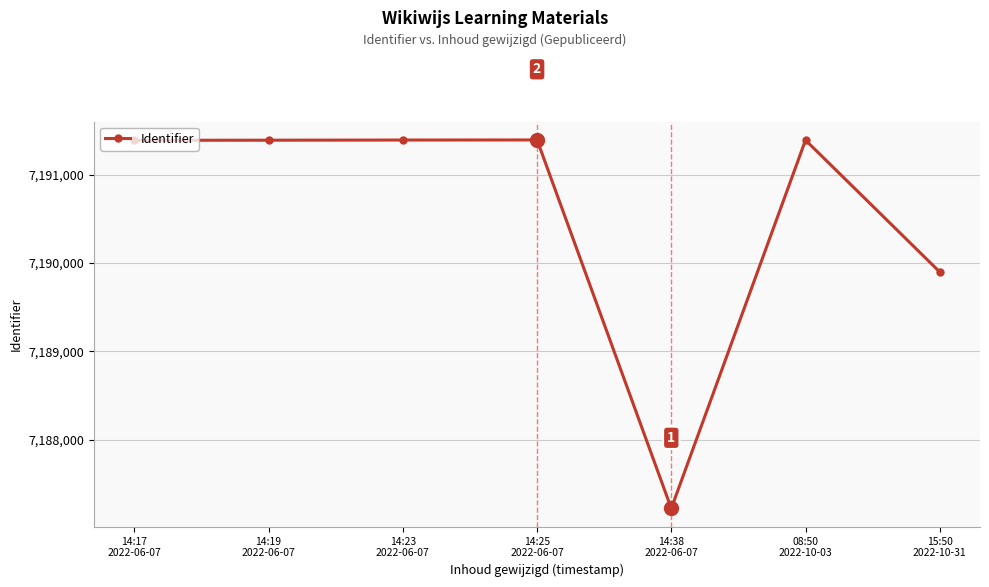

True or false: the data has more than 1 interior local peaks.

True